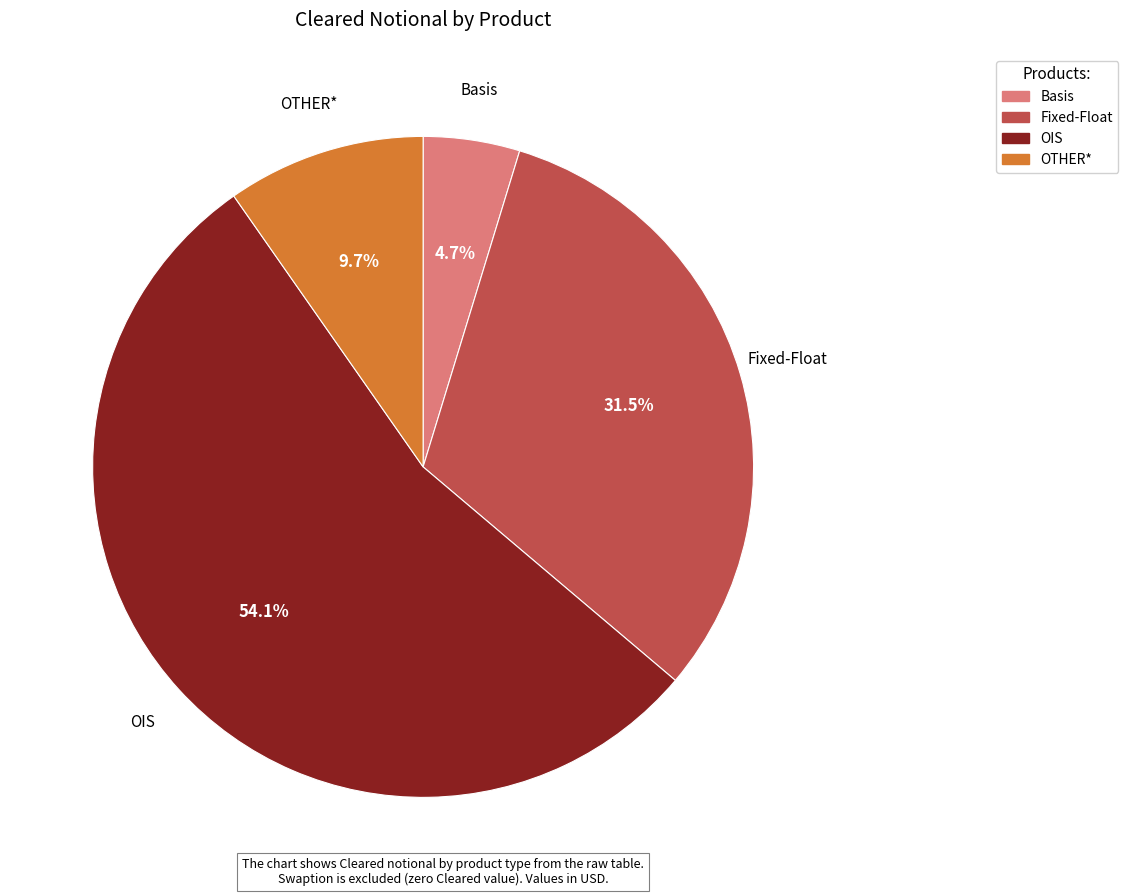

What is the smallest slice in the pie chart?

Basis